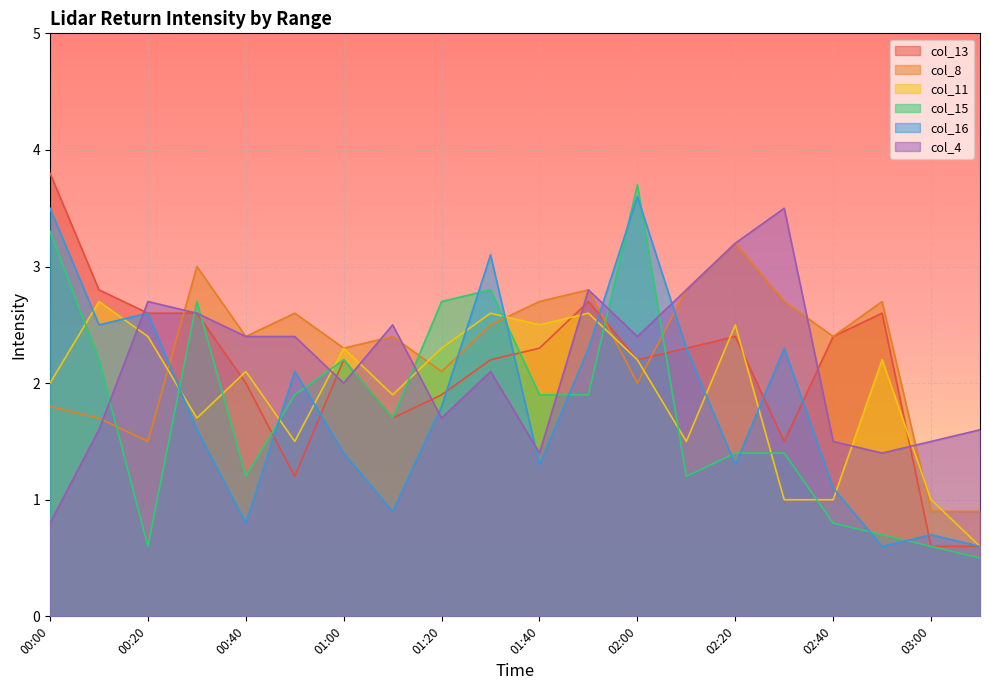

Does the chart display data point markers on the line(s)?

No